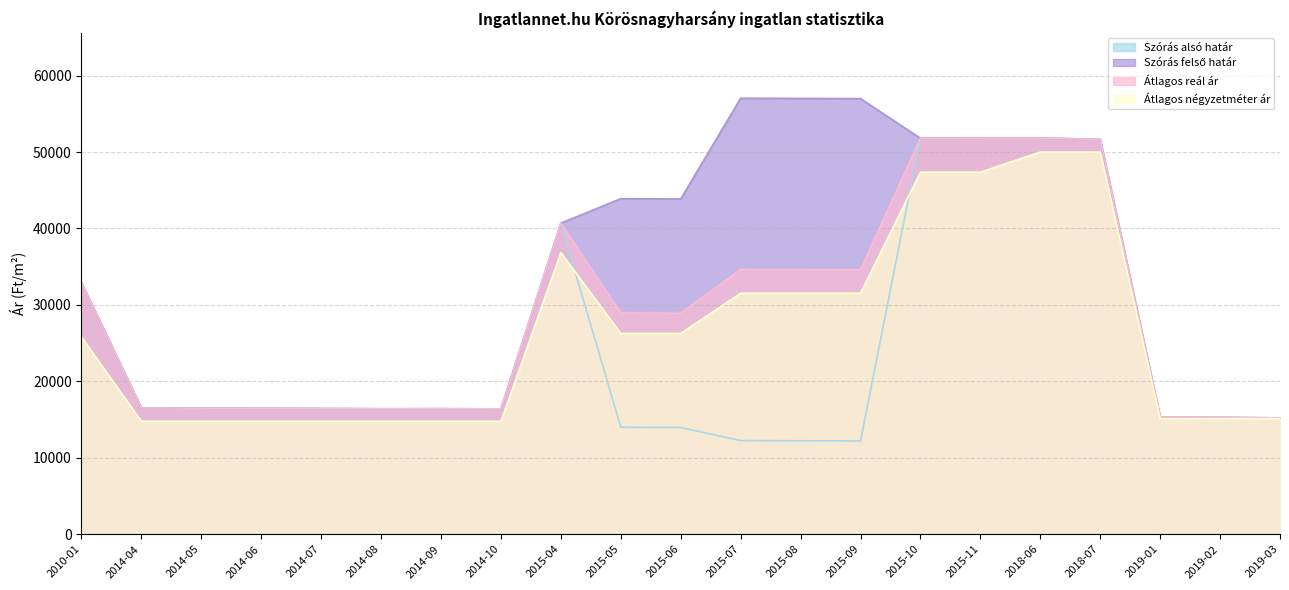

How many data points in Átlagos négyzetméter ár are above 25810?

10